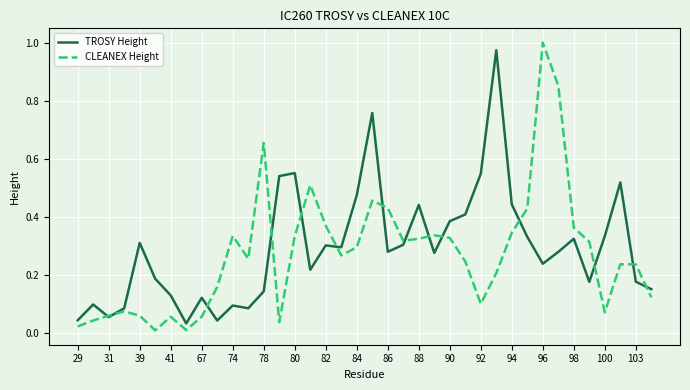

Which series has the largest range (max minus min)?

CLEANEX Height